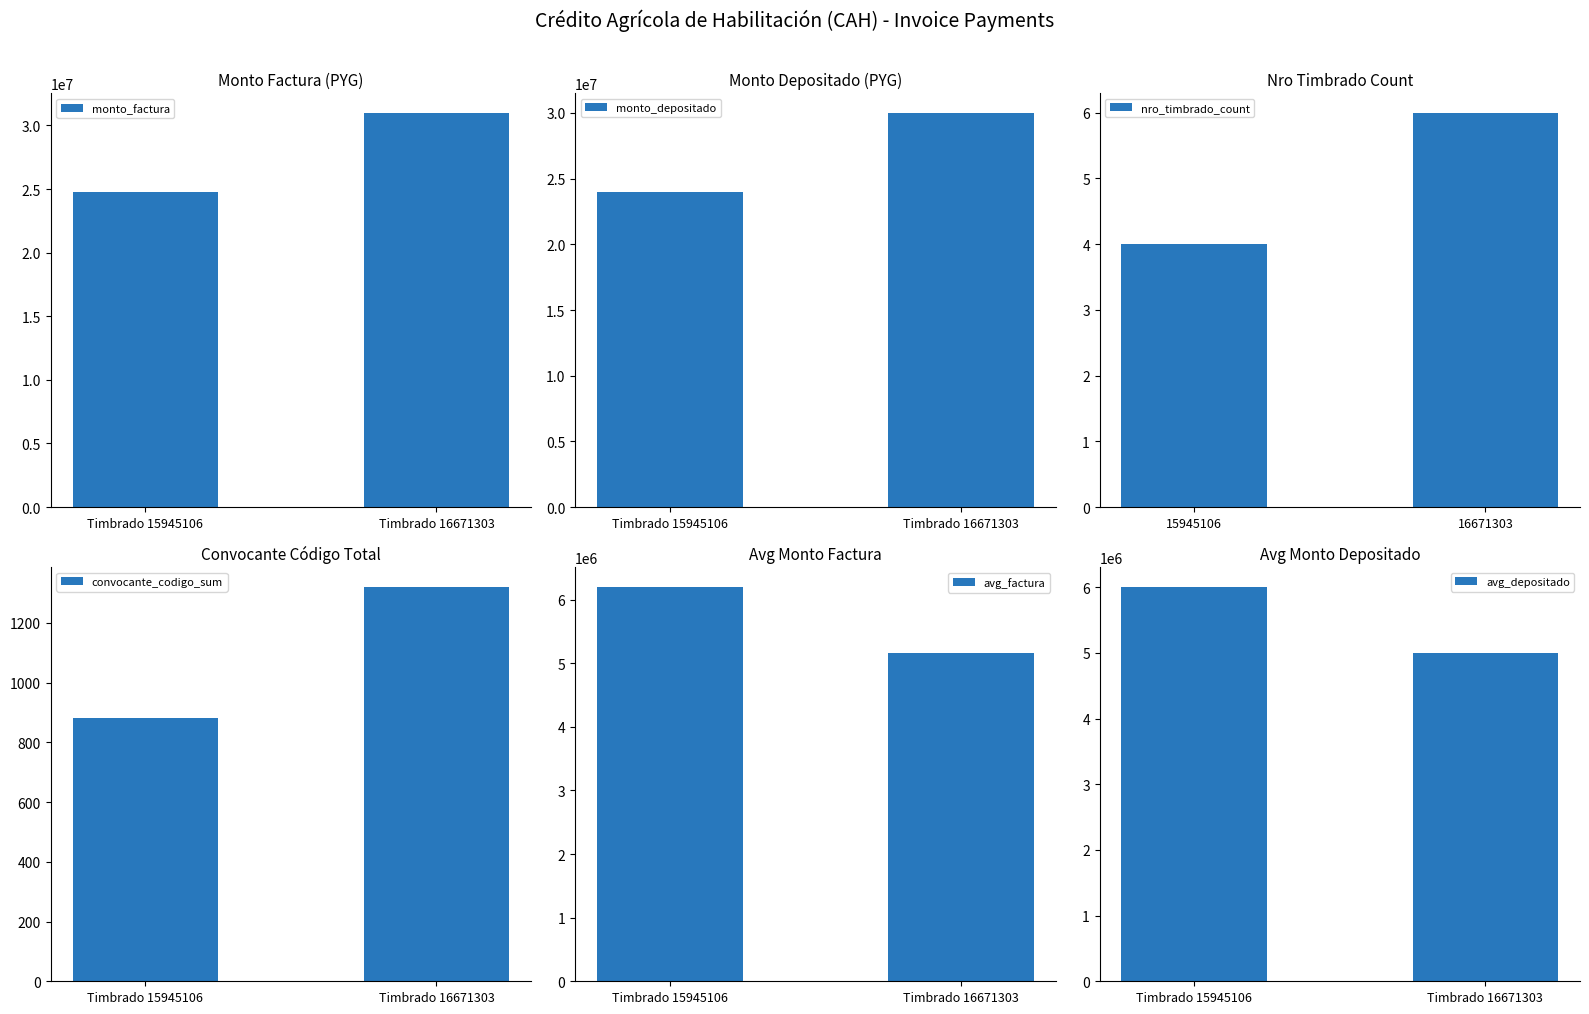

Where is monto_factura nearest to the value 27900000?

Timbrado 15945106